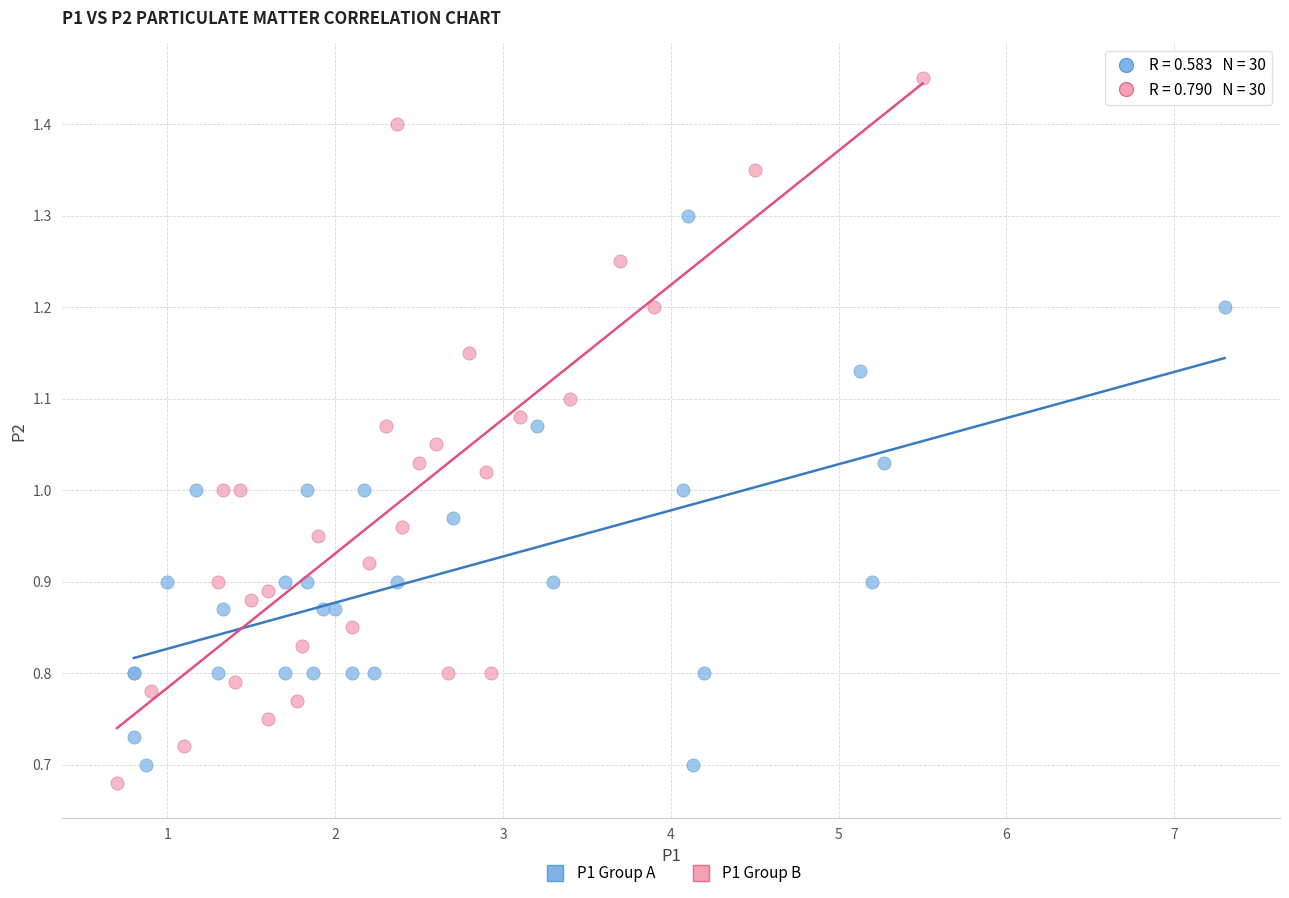

Which series reaches the maximum Y coordinate?

P1 Group B